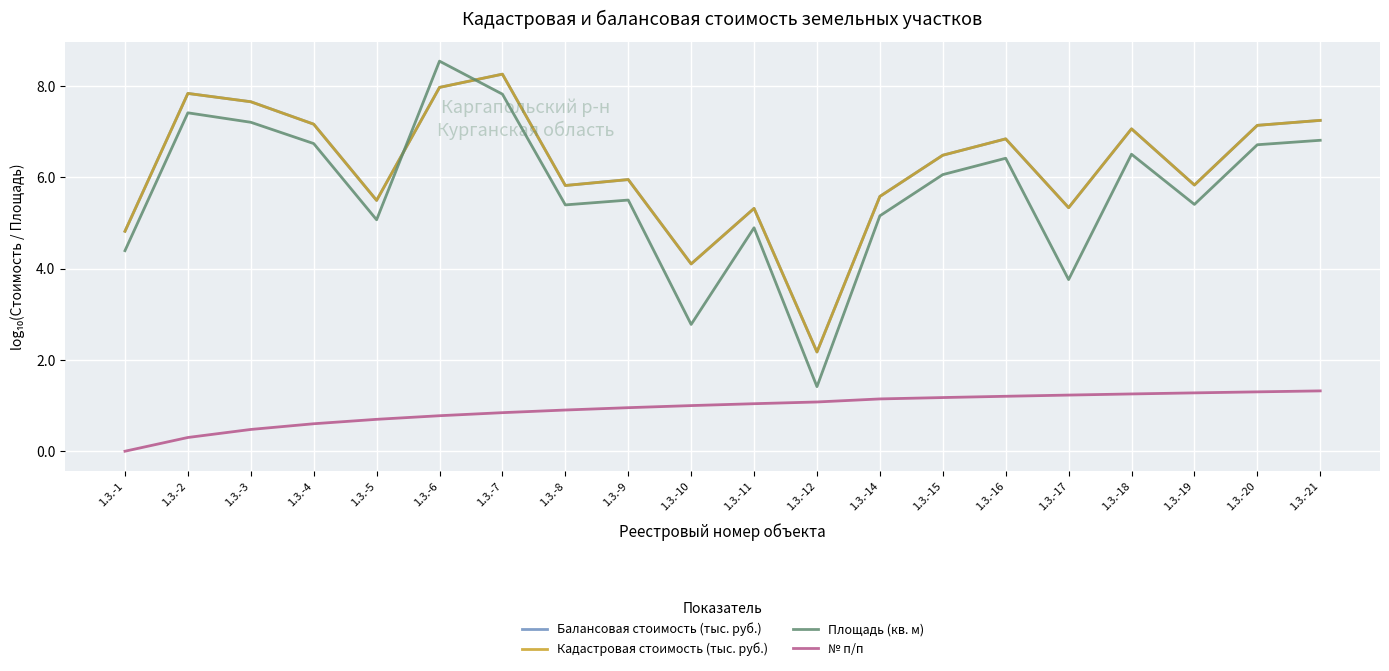

Does the chart have visible grid lines?

Yes